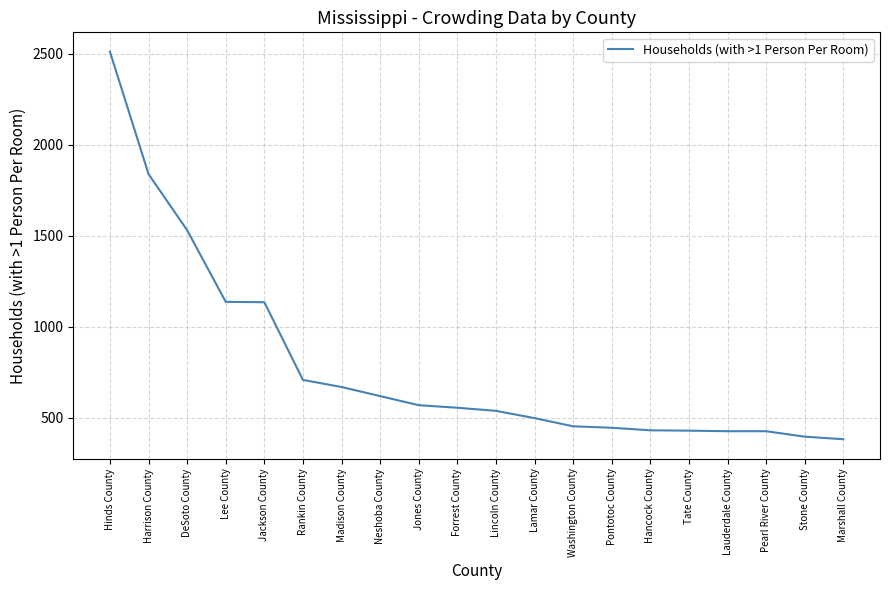

What is the change in value from Jackson County to Pontotoc County?

-690